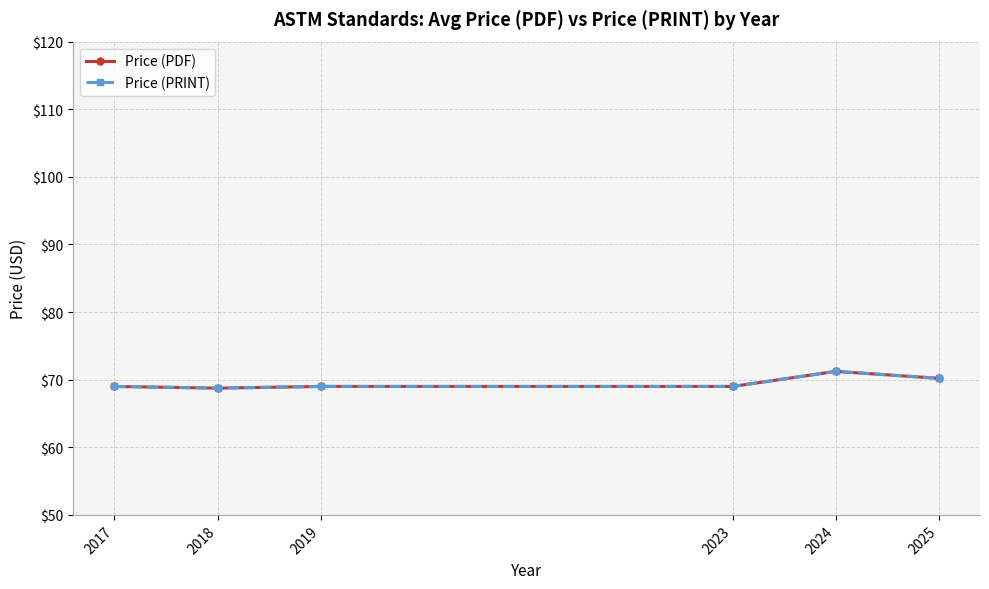

True or false: Price (PDF) and Price (PRINT) intersect in this chart.

False